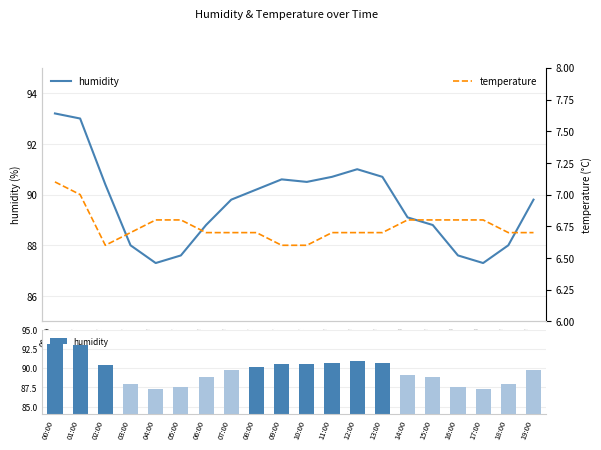

Which series has the widest spread of values?

humidity